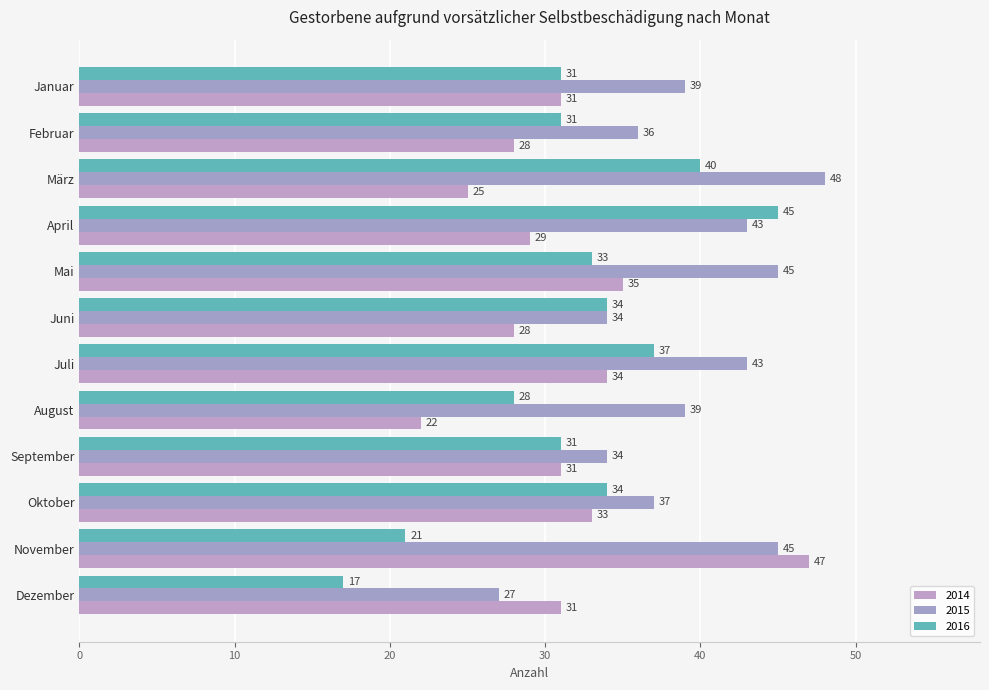

Where does the 2014 series first go above 31?

Mai